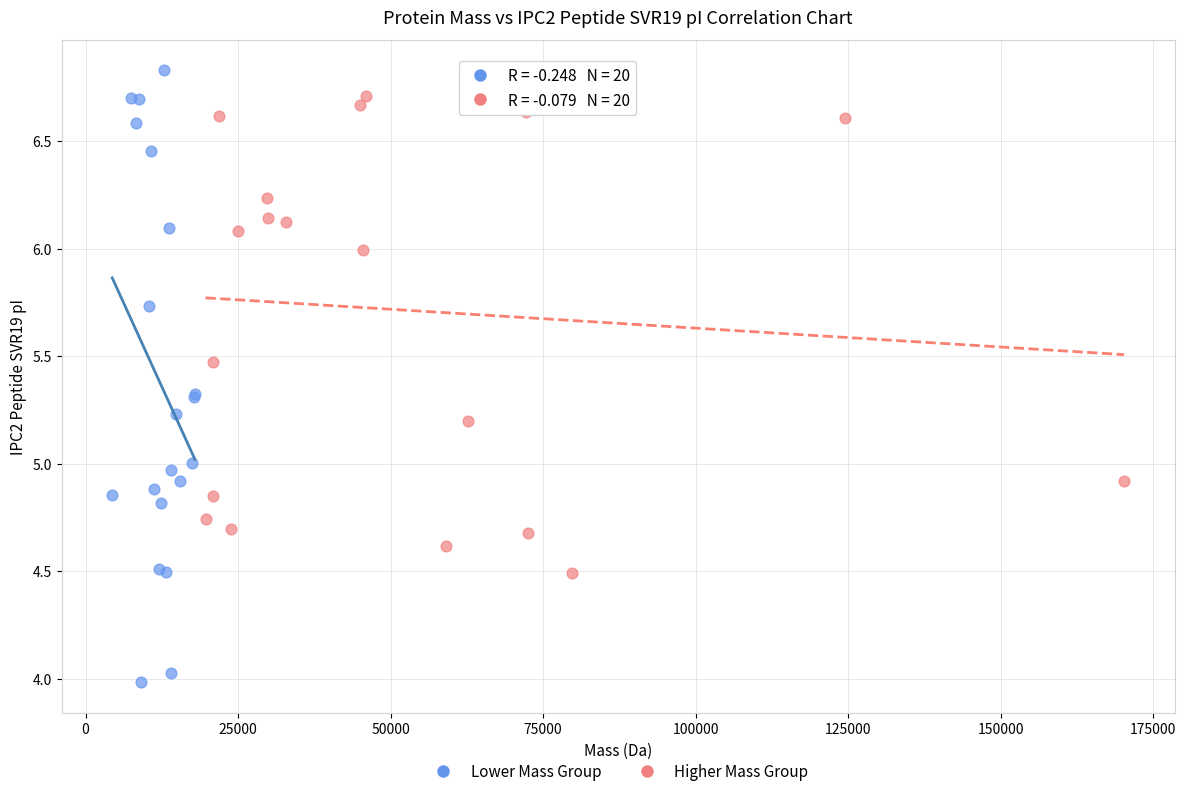

Which series has the widest spread of Y values?

Lower Mass Group